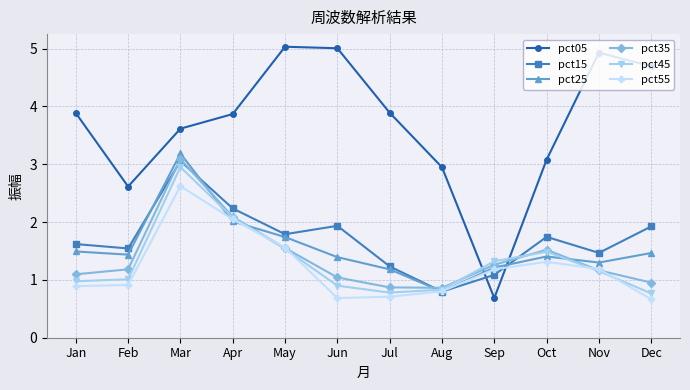

At which category is the sum across all series the highest?

Mar